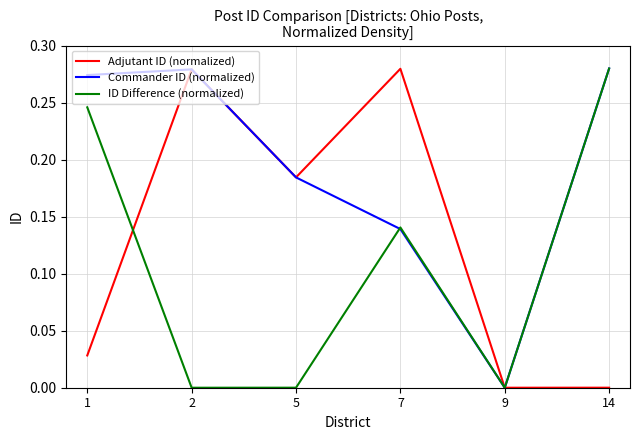

Which series has the largest total across all categories?

Commander ID (normalized)